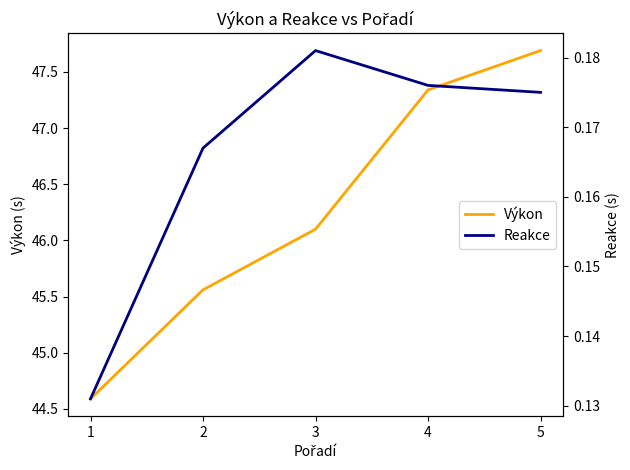

True or false: Reakce and Výkon cross at least once.

False